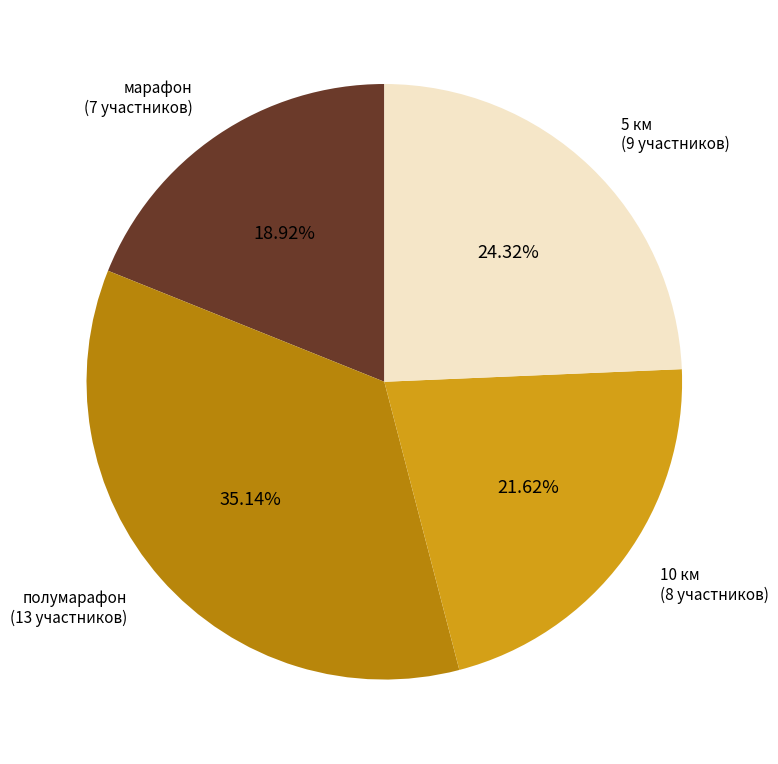

Which category has the smallest portion of the pie?

марафон